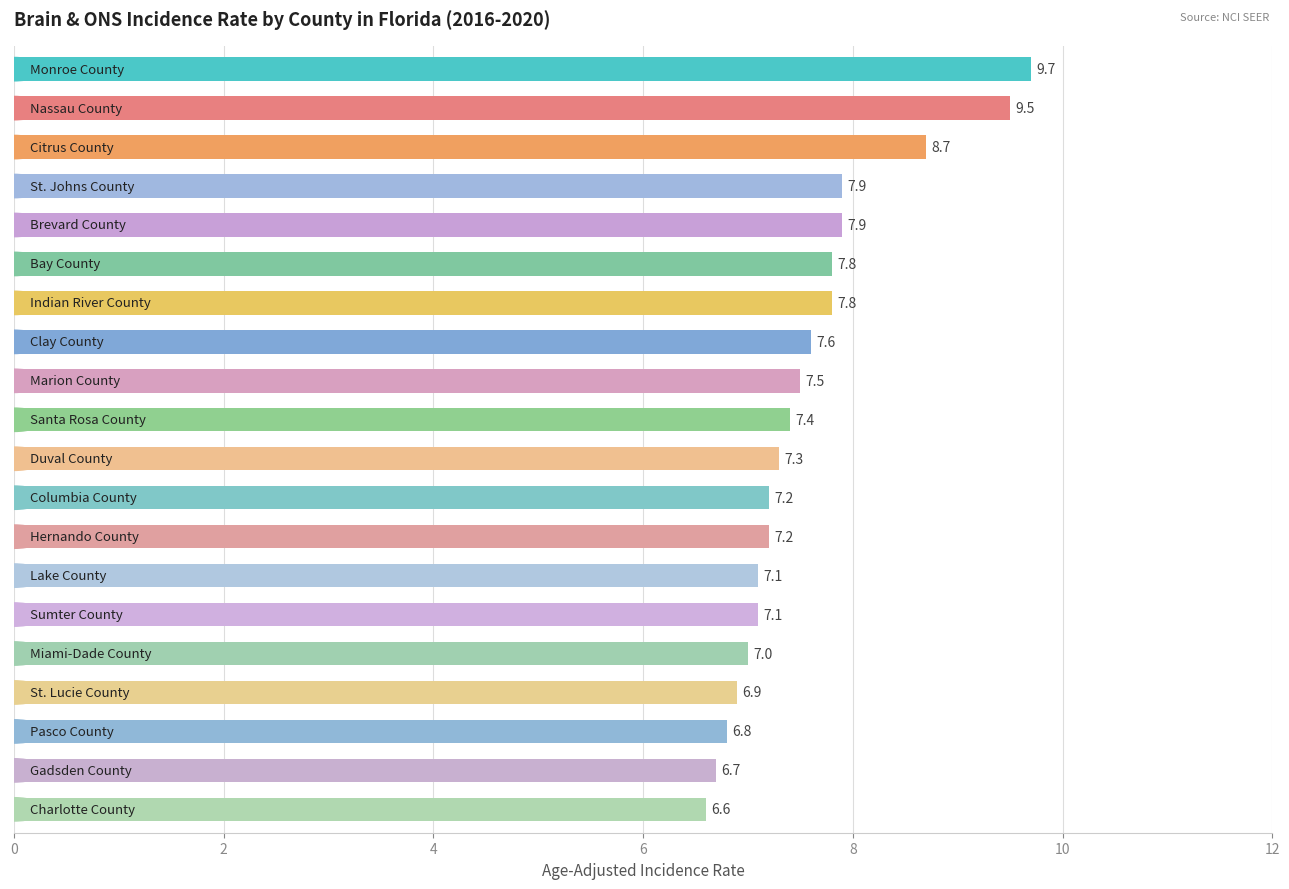

What is the greatest value displayed?

9.7